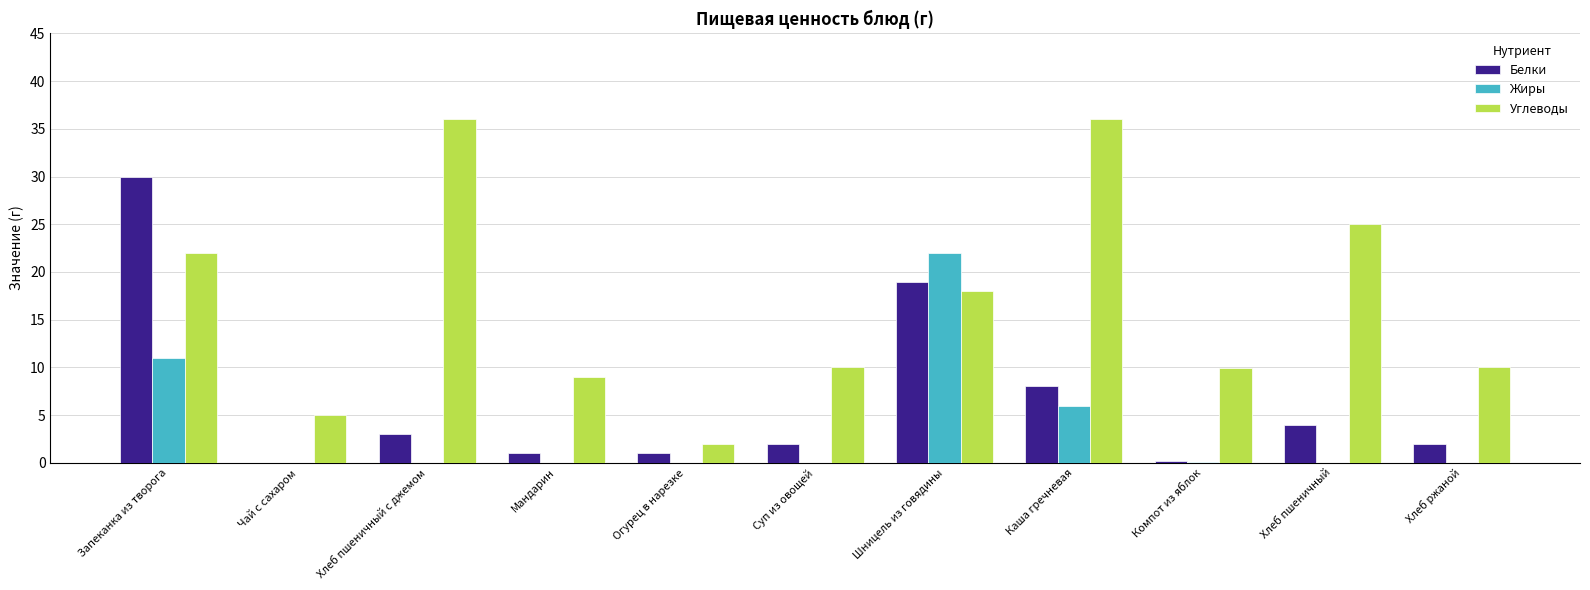

What is the sum of the Углеводы values at Мандарин and Запеканка из творога?

31.0